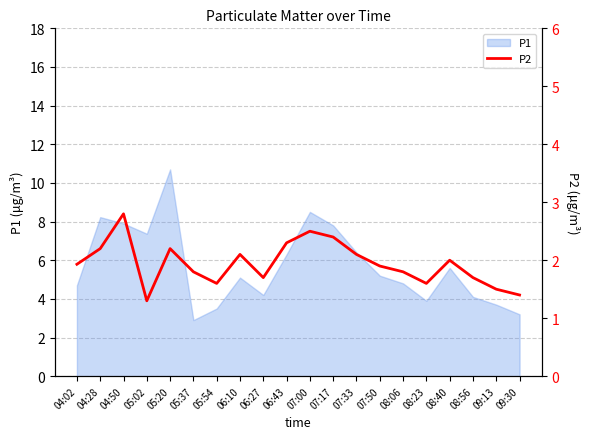

What is the label of the 6th point from the left?

05:37